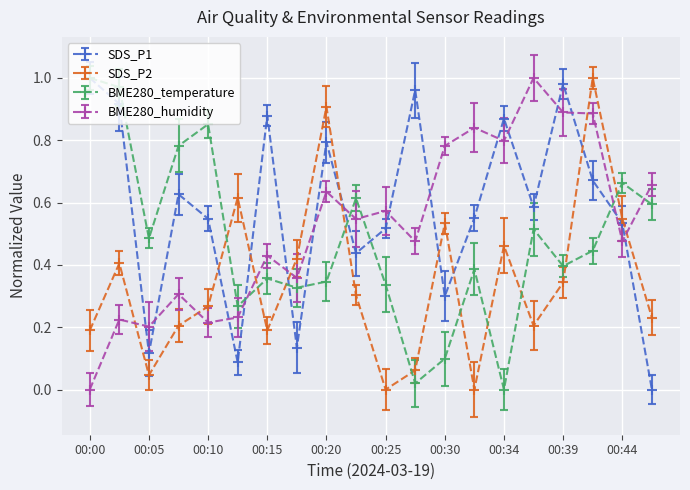

In BME280_temperature, how many points are lower than both neighbors (excluding endpoints)?

6